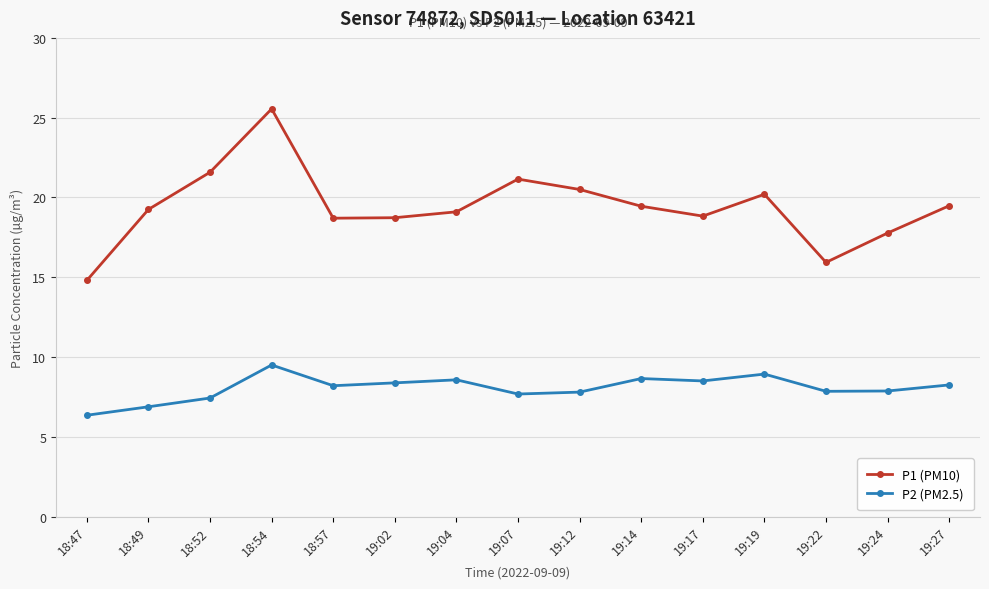

How many categories are shown in the chart?

15